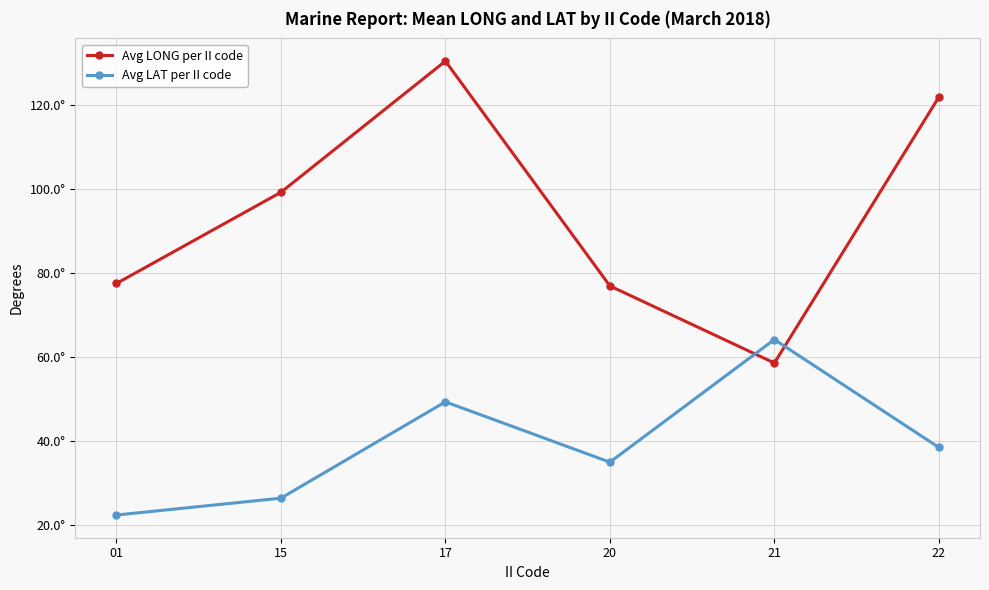

Does the chart have visible grid lines?

Yes